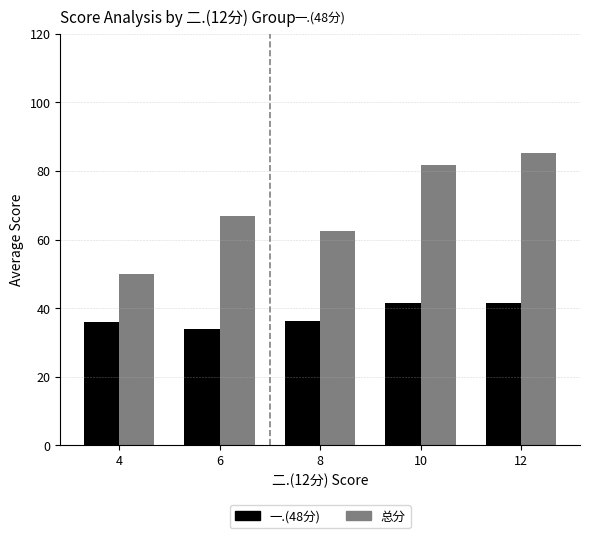

What is the difference between the highest and lowest values at 4?

14.0